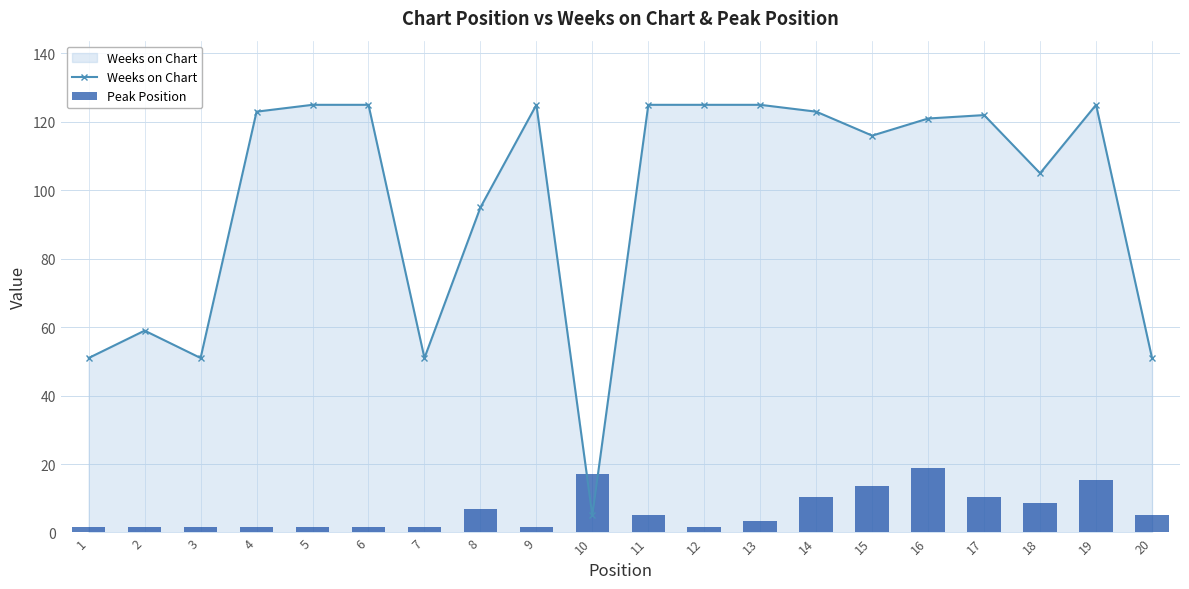

What is the value of the Weeks on Chart bar at the 11th from the left?

125.0